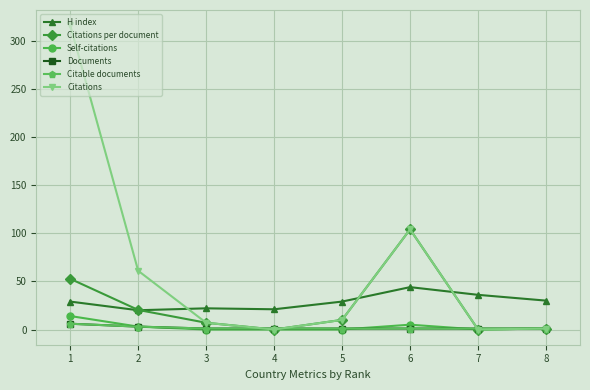

Which series has the largest total across all categories?

Citations